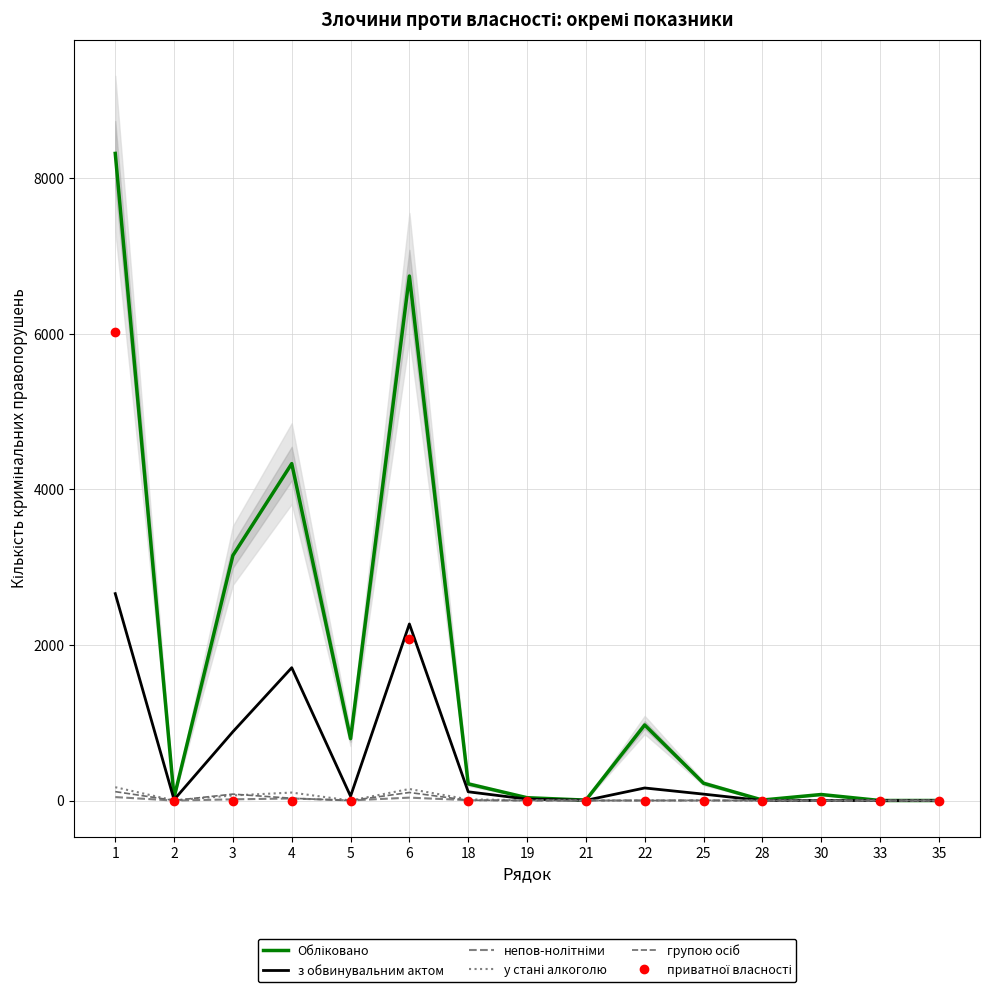

In Обліковано, how many points are lower than both neighbors (excluding endpoints)?

4